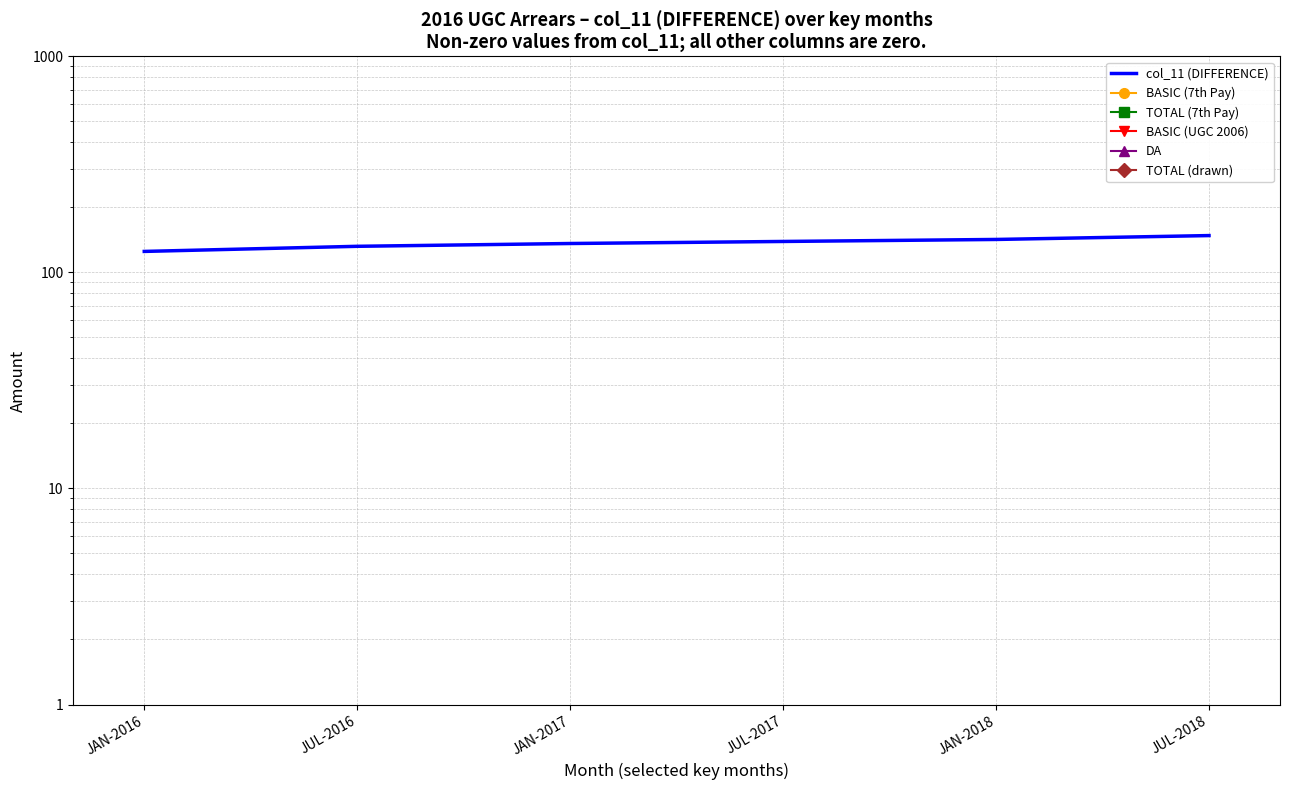

Which series has the largest total across all categories?

col_11 (DIFFERENCE)